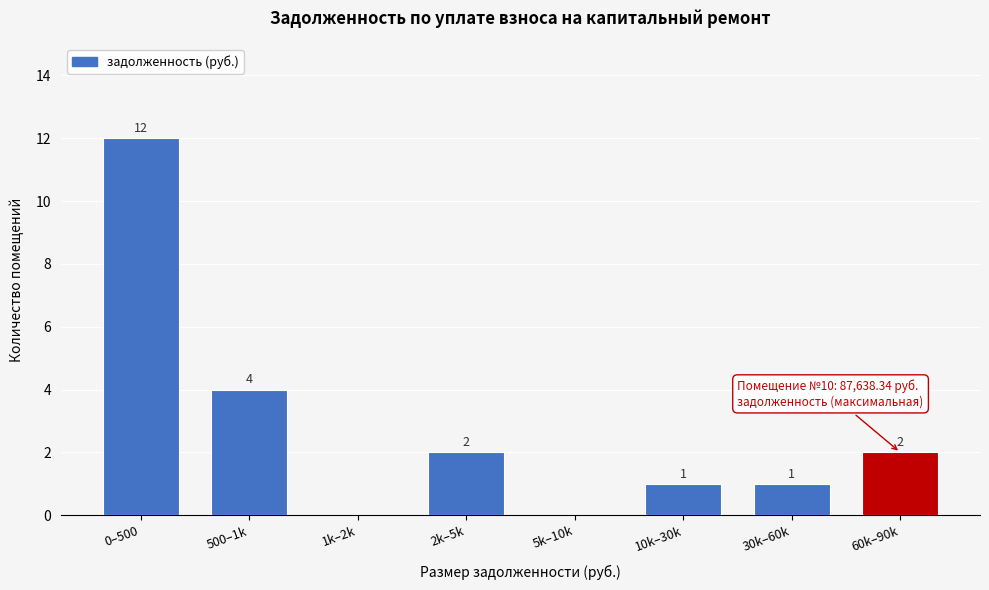

Reading left to right, extract all data points from this chart.

0–500=12	500–1k=4	1k–2k=0	2k–5k=2	5k–10k=0	10k–30k=1	30k–60k=1	60k–90k=2